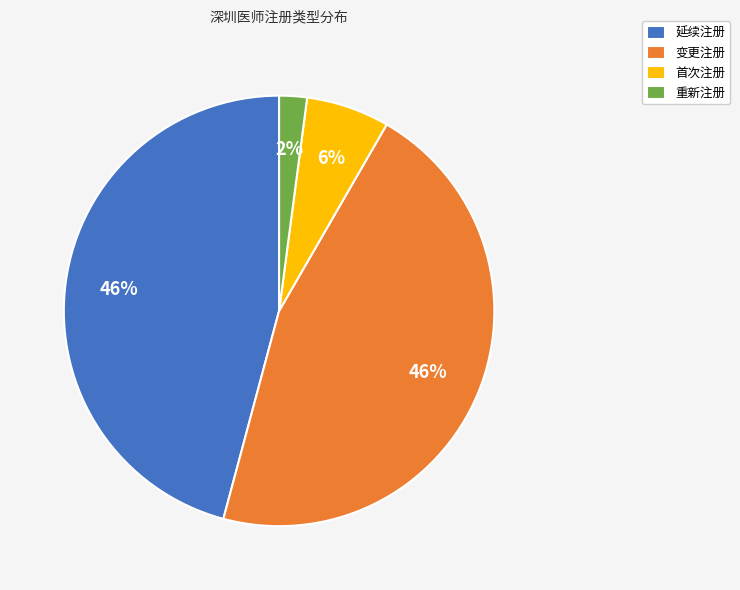

To the nearest percent, what is the difference between the largest and smallest slice percentages?

44%